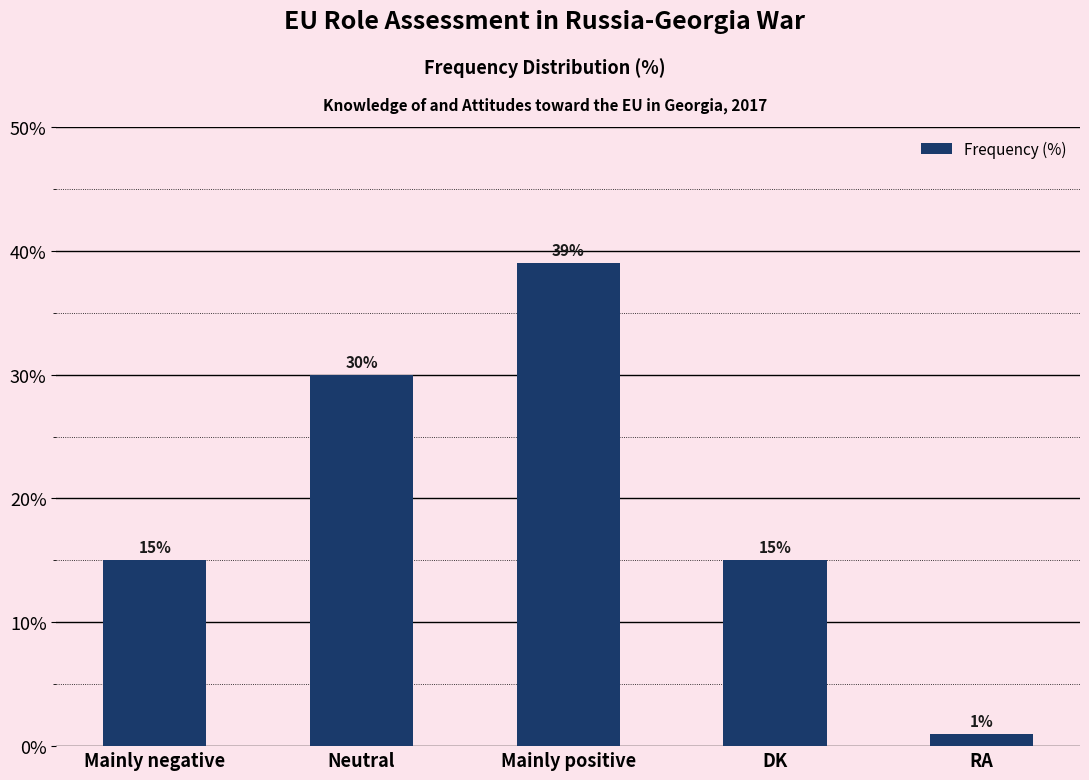

What is the label of the 1st bar from the right?

RA